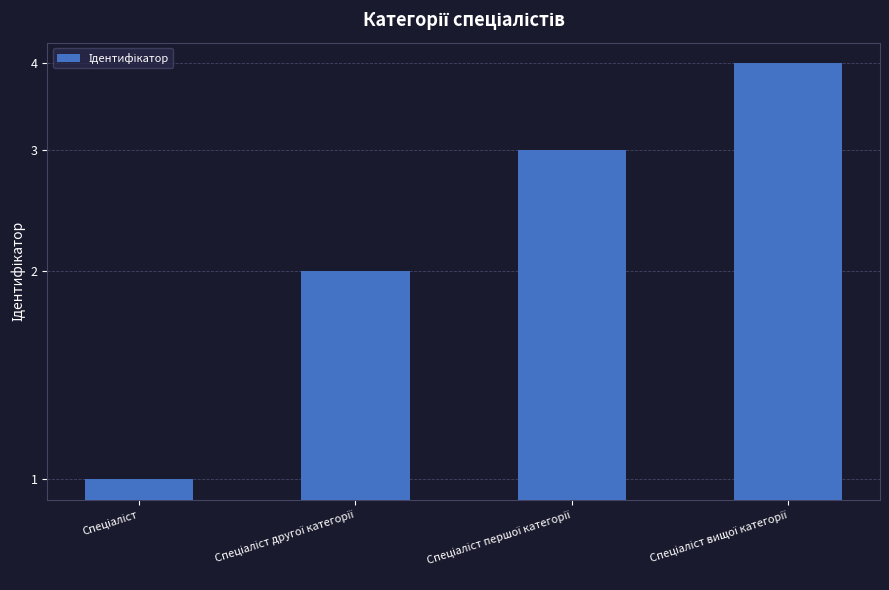

Which label corresponds to the largest value in the chart?

Спеціаліст вищої категорії